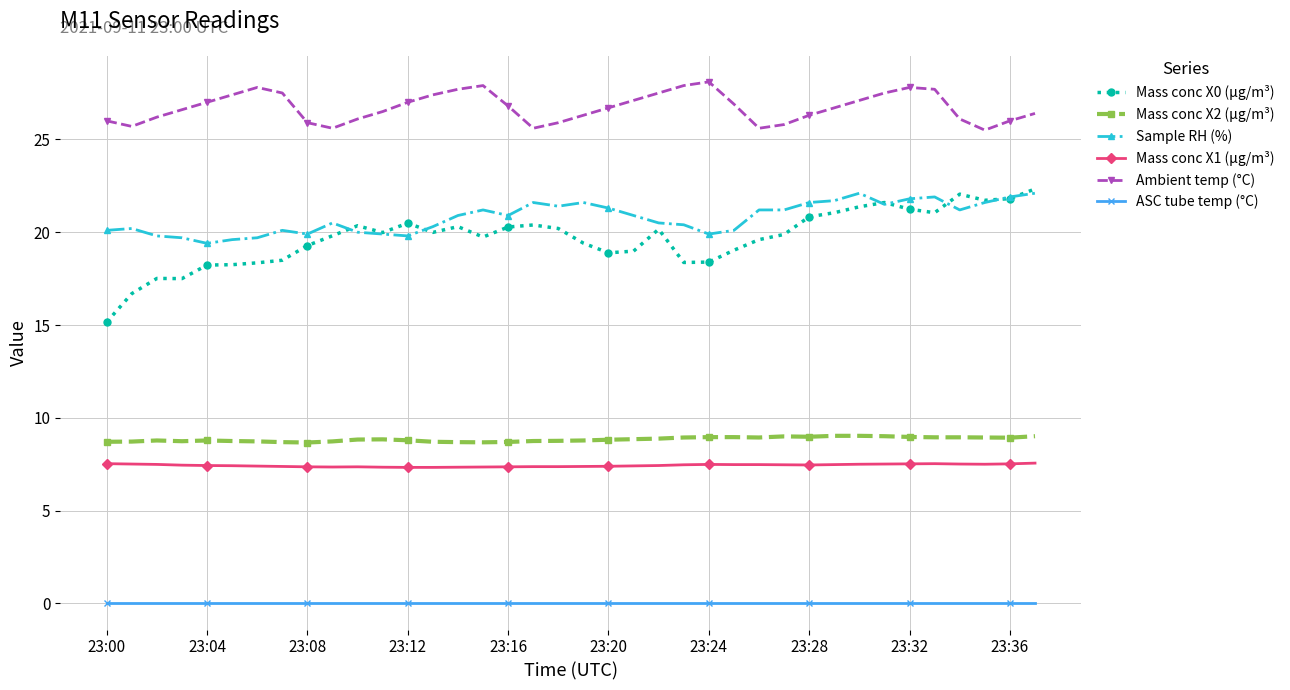

At how many categories does at least one series exceed 20?

38